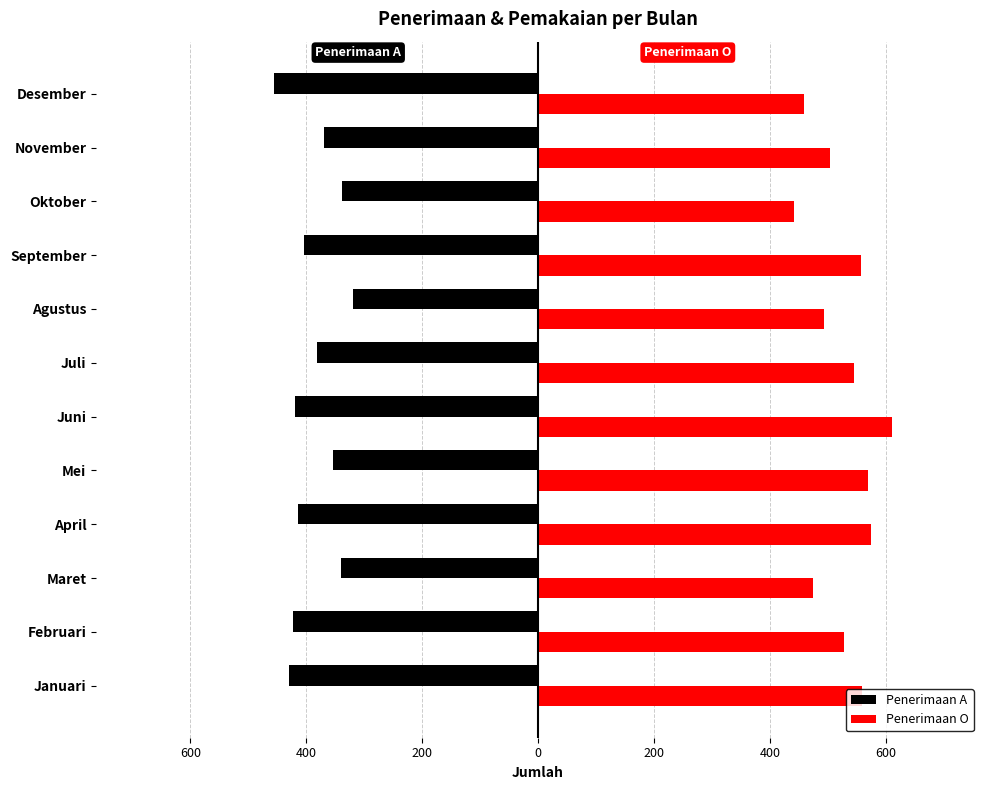

What are all the series names shown in the legend?

Penerimaan A, Penerimaan O